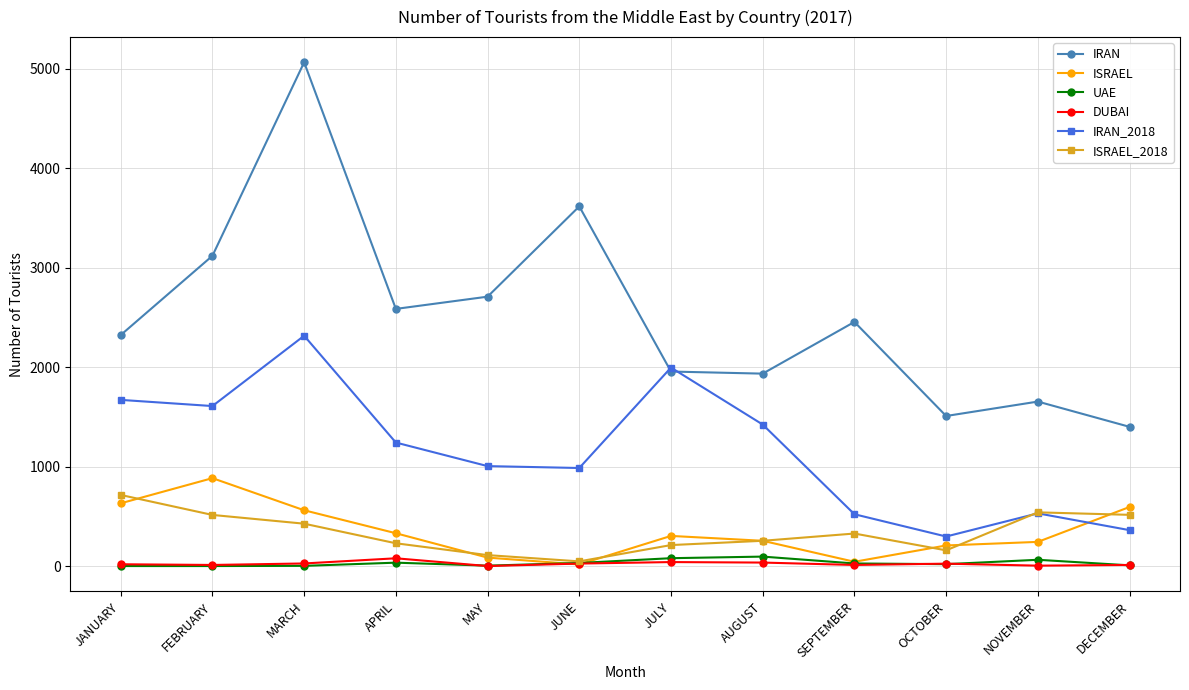

How many times do ISRAEL_2018 and IRAN_2018 cross each other?

1